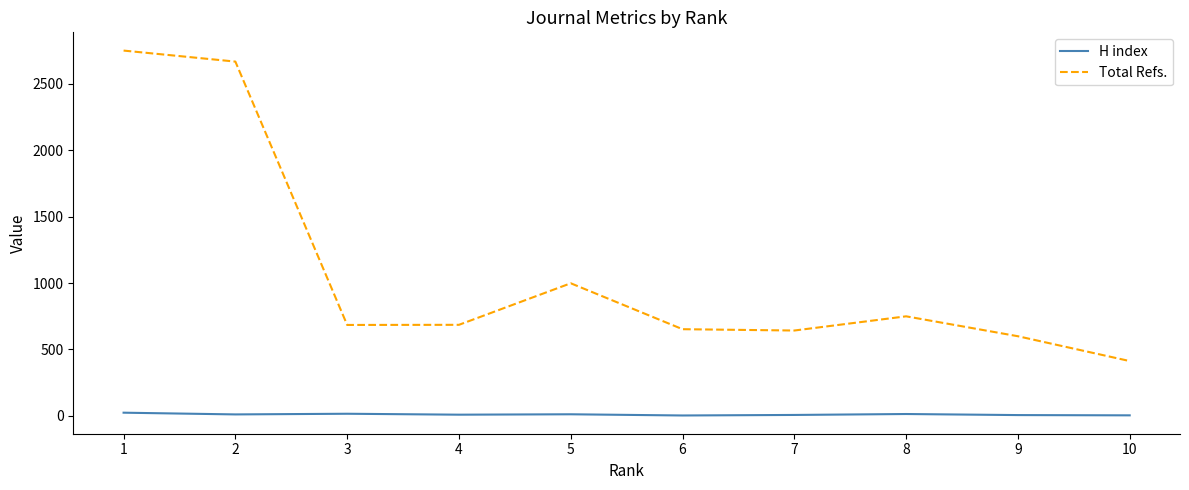

Is the value of Total Refs. at 9 greater than the value of H index at 7?

Yes